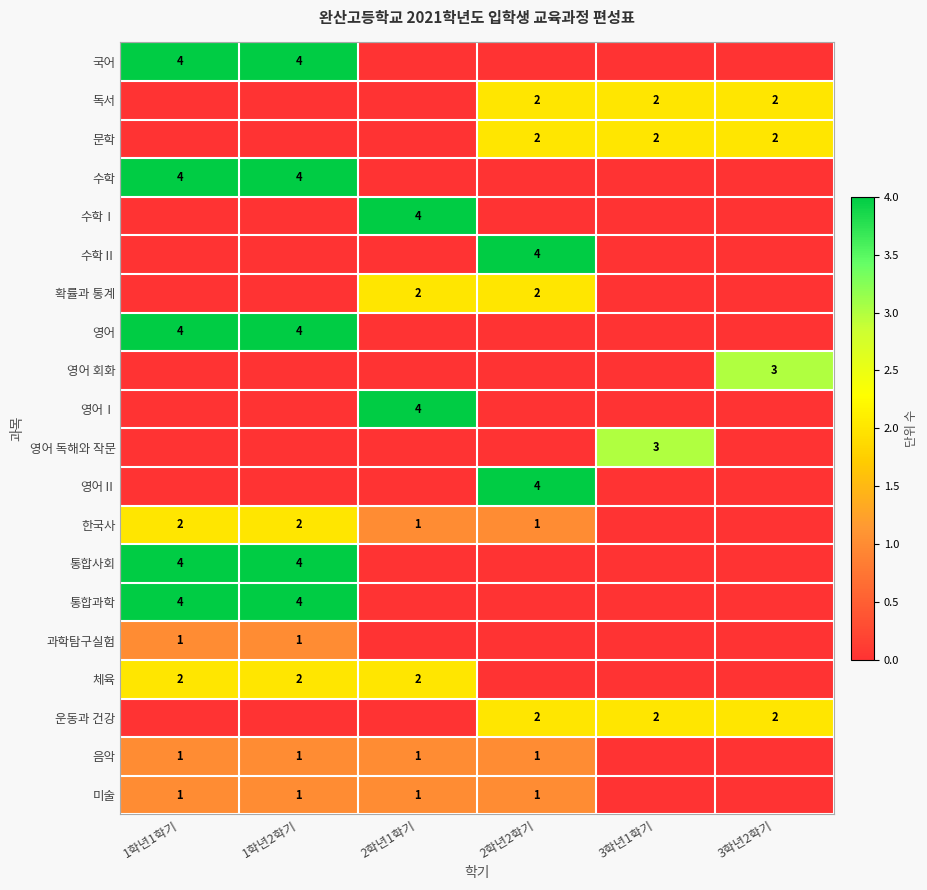

The 한국사 series shows 2 at 1학년2학기. True or false?

True